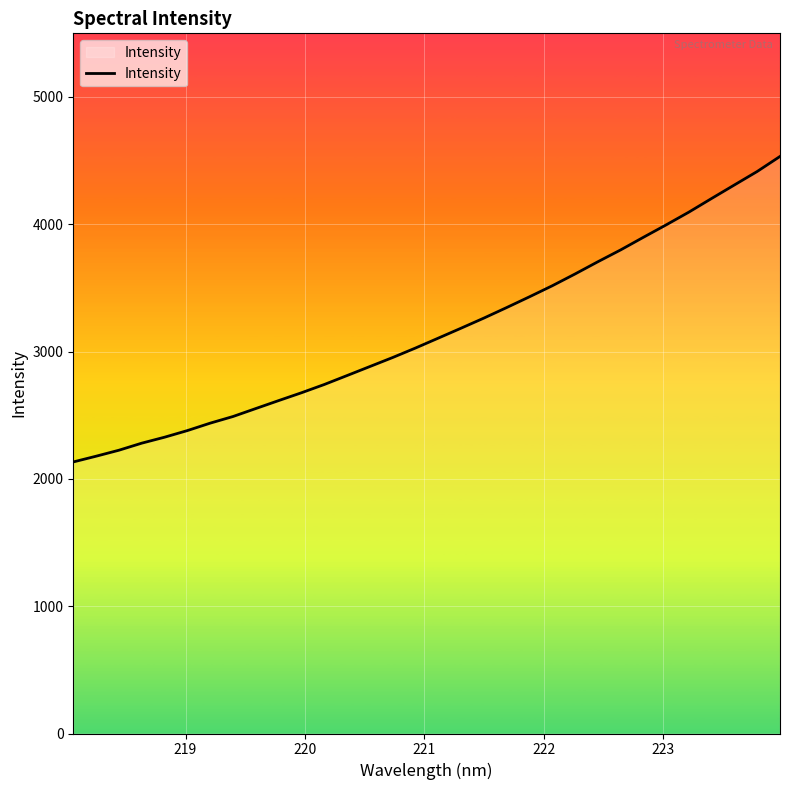

What is the greatest value displayed?

4532.9